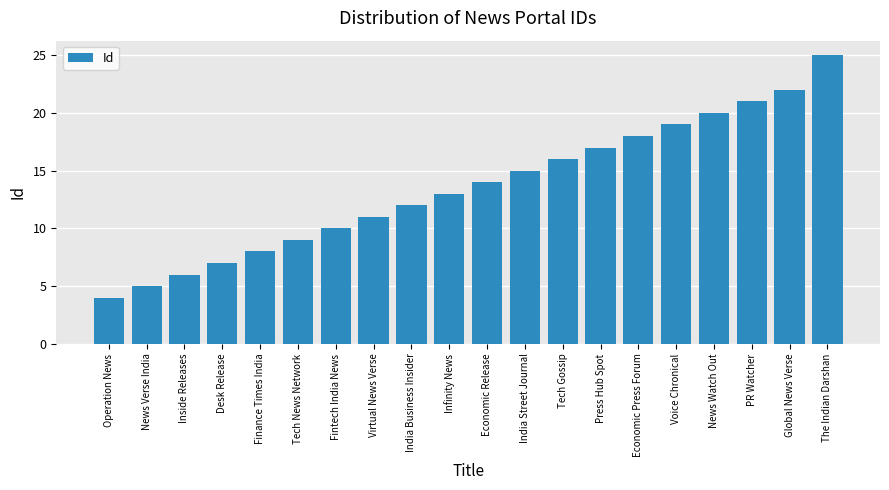

Which label corresponds to the largest value in the chart?

The Indian Darshan